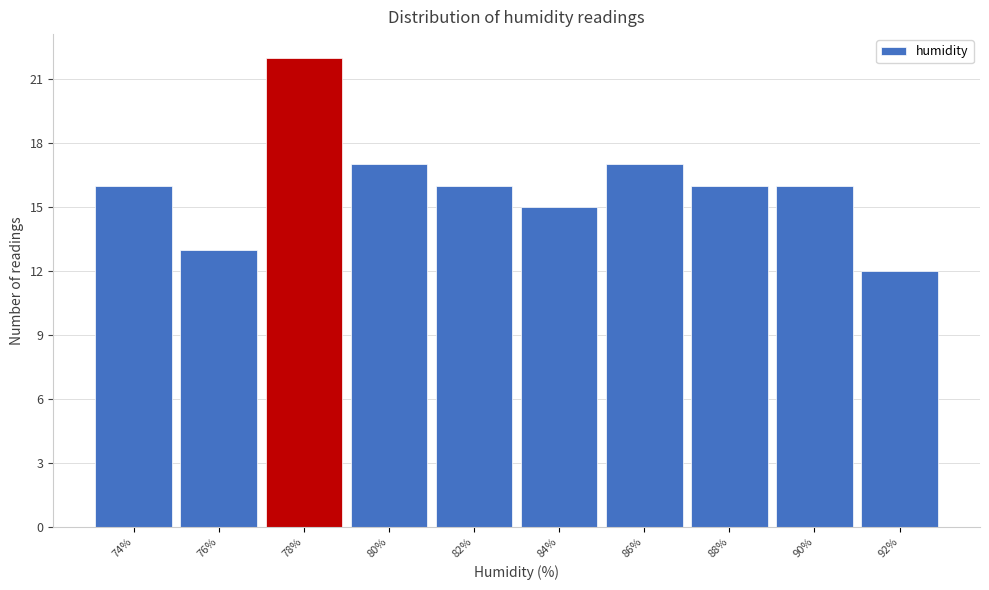

Reading right to left, what are all the values shown in this chart?

12	16	16	17	15	16	17	22	13	16